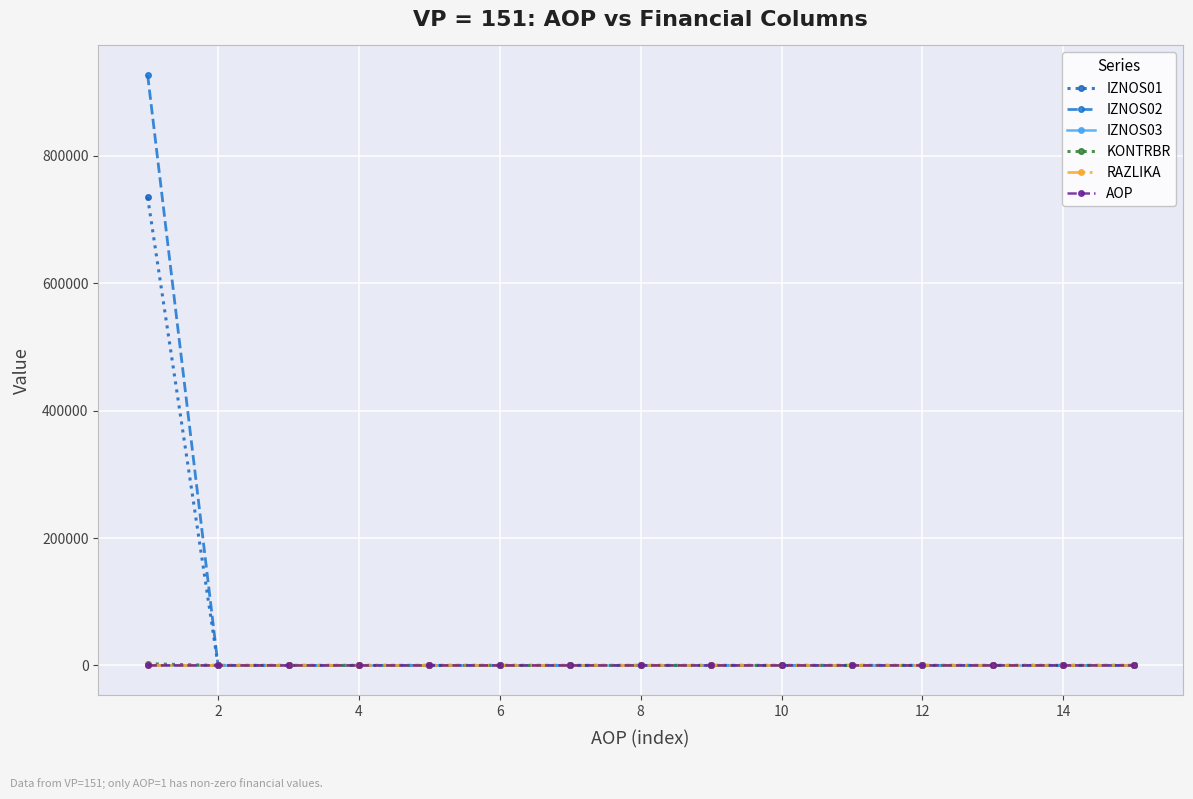

What is the average value of the AOP series?

8.0